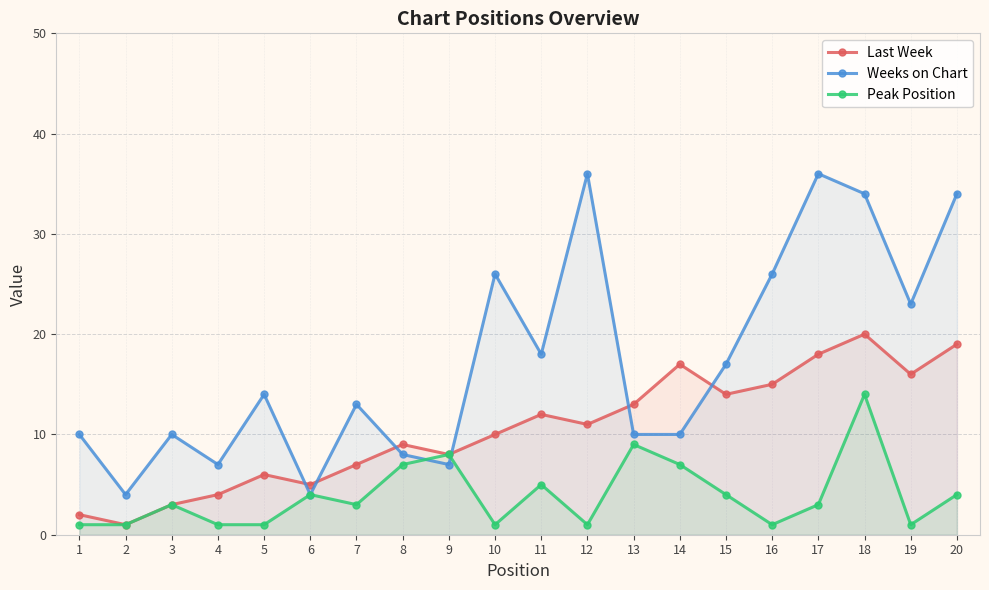

Which category has the highest value in the Weeks on Chart series?

12